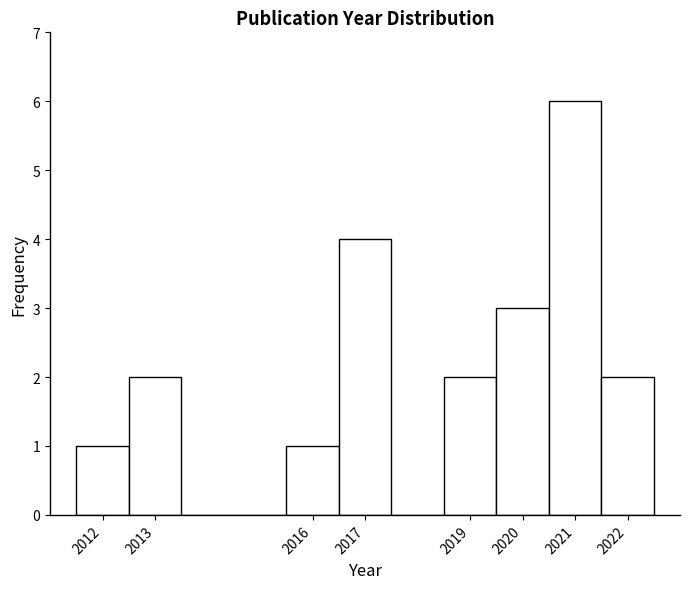

Reading left to right, list every bar in this chart as the range it spans on the x-axis followed by its height. The values are not printed on the chart, so give them approximately, as read against the axis.

2011.5 to 2012.5: 1
2012.5 to 2013.5: 2
2013.5 to 2014.5: 0
2014.5 to 2015.5: 0
2015.5 to 2016.5: 1
2016.5 to 2017.5: 4
2017.5 to 2018.5: 0
2018.5 to 2019.5: 2
2019.5 to 2020.5: 3
2020.5 to 2021.5: 6
2021.5 to 2022.5: 2